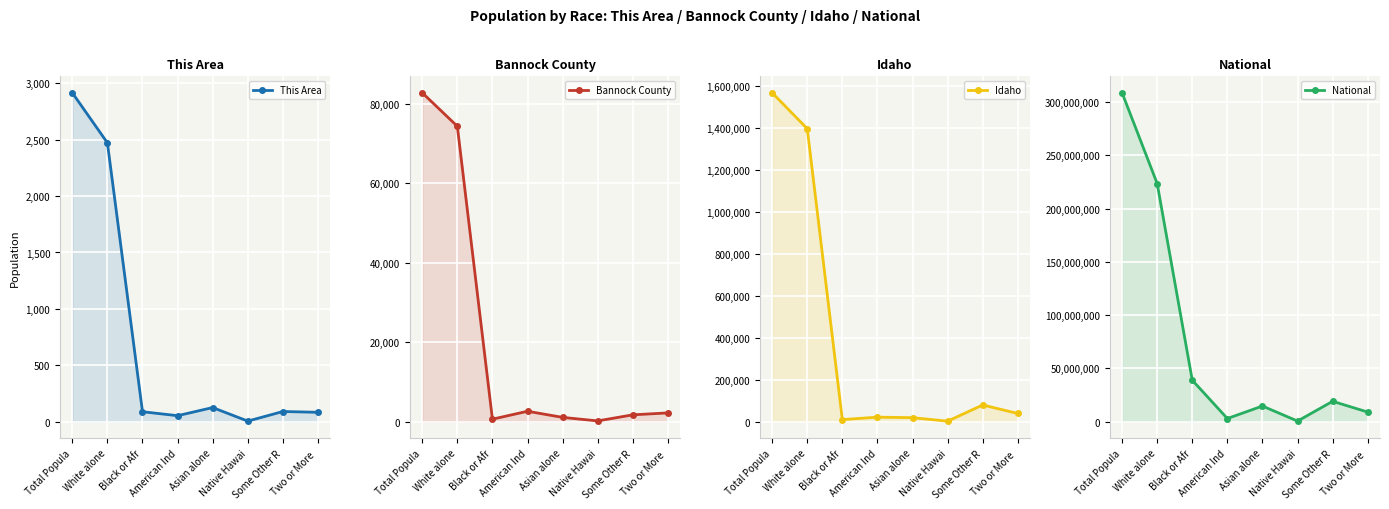

Is the value of Bannock County at Two or More  greater than the value of This Area at Some Other R?

Yes